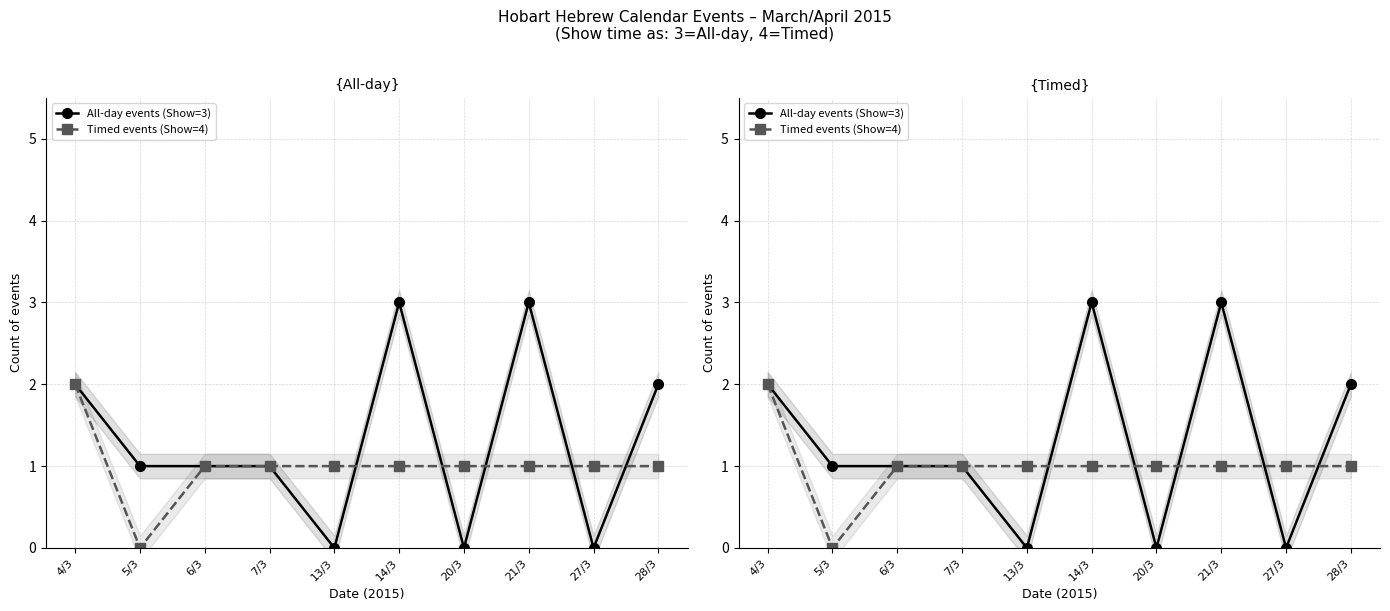

Rank the series at 6/3 from highest to lowest value.

All-day events (Show=3), Timed events (Show=4)